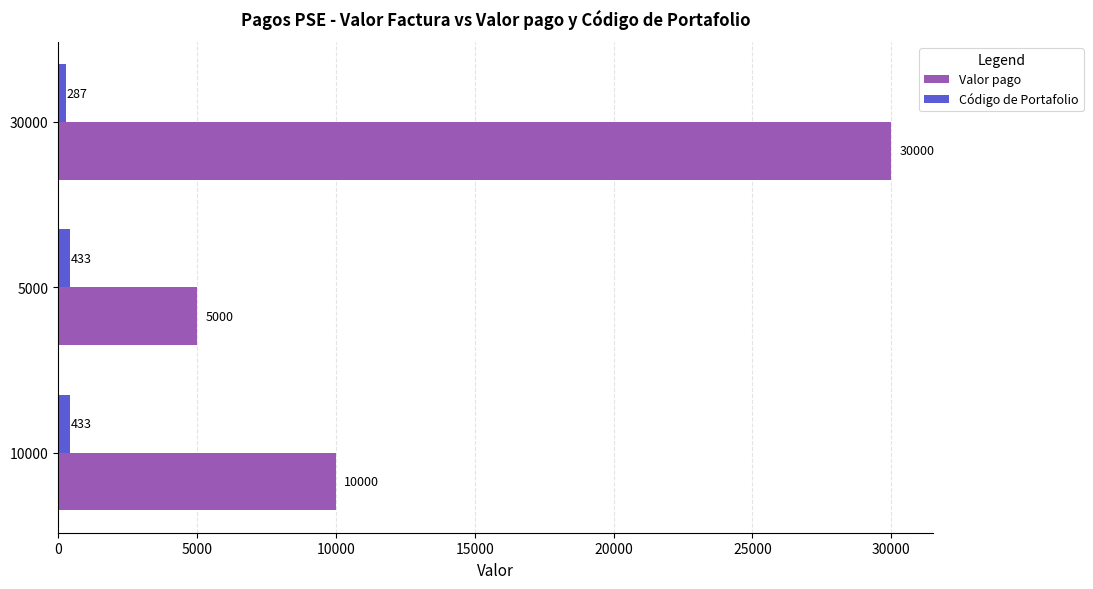

What is the total value across all series at 5000?

5433